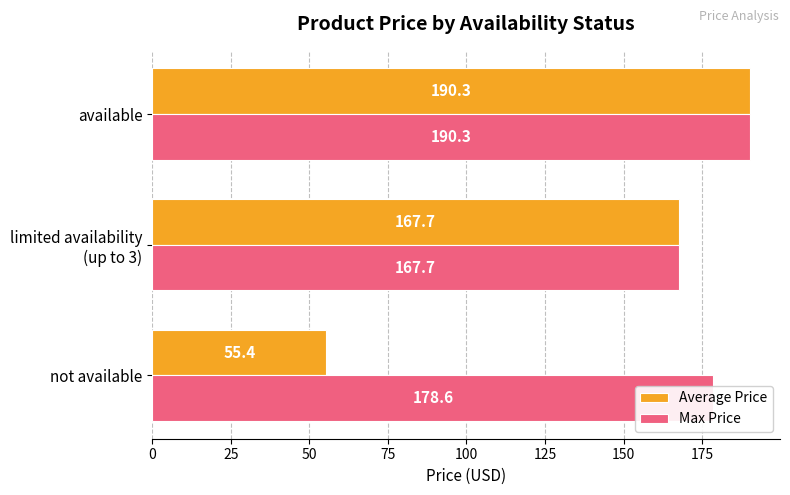

What are all the series names shown in the legend?

Average Price, Max Price